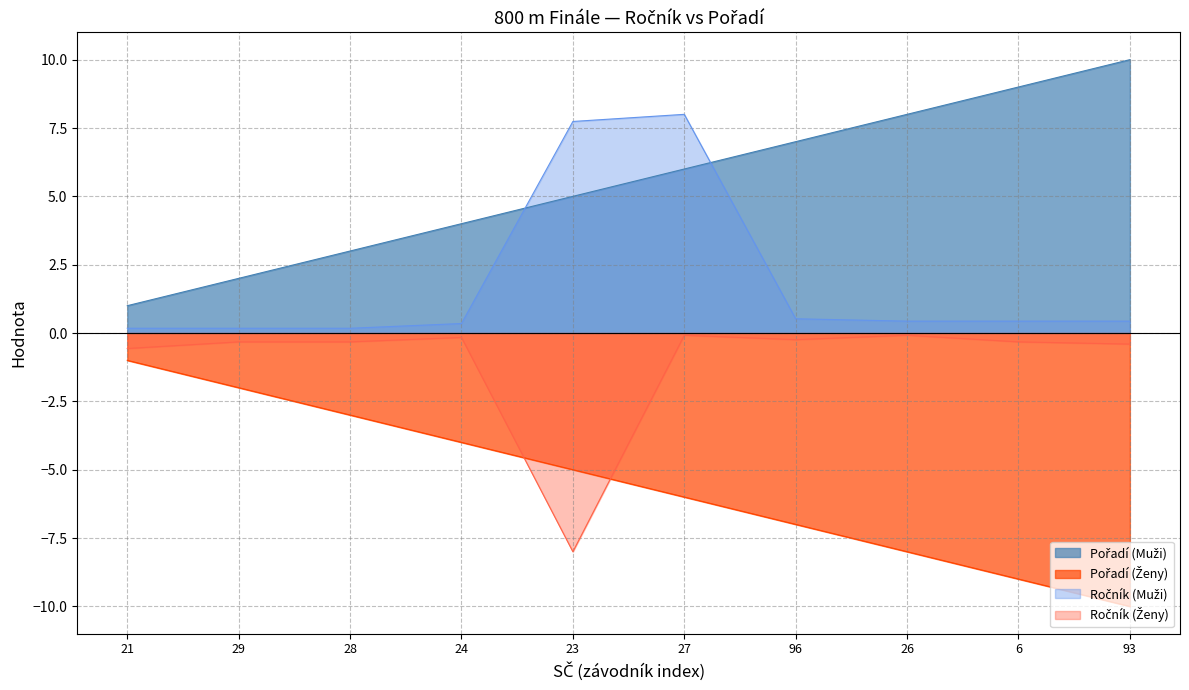

What is the sum of all Pořadí (Muži) values?

55.0